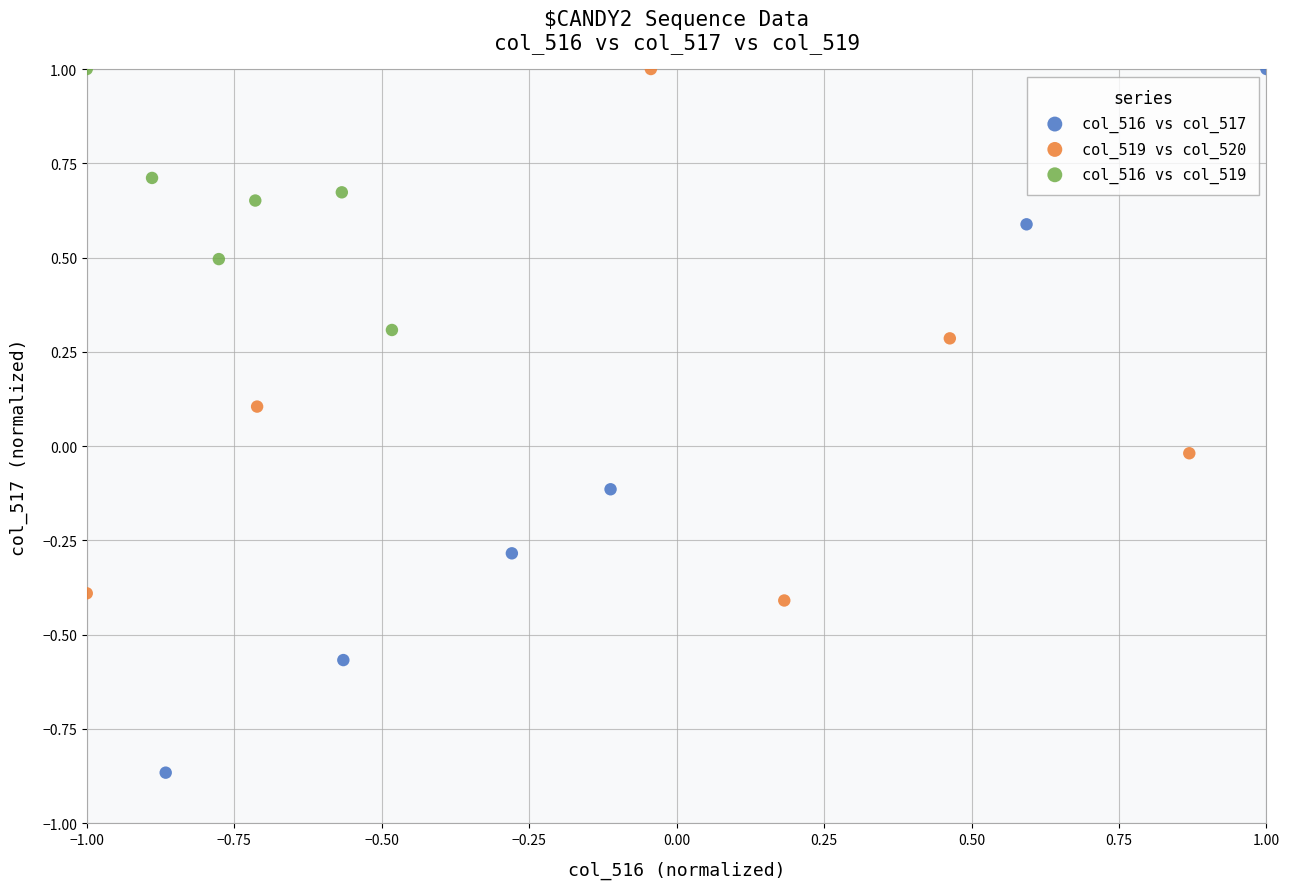

What are all the series names shown in the legend?

col_516 vs col_517, col_519 vs col_520, col_516 vs col_519